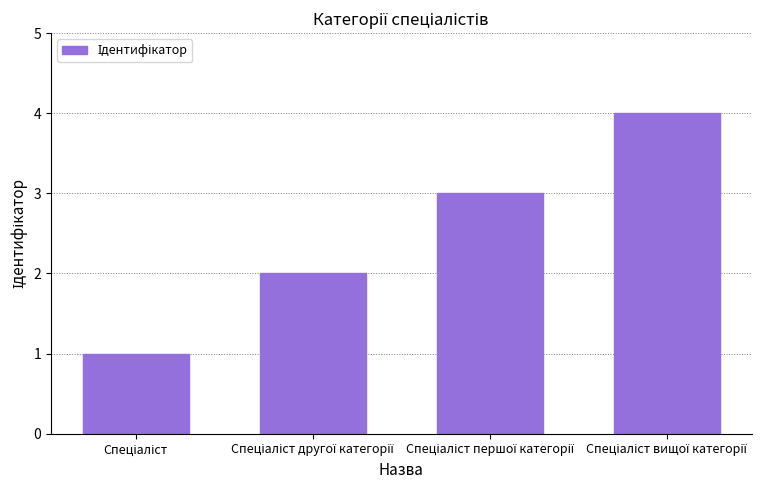

What is the maximum value shown in the chart?

4